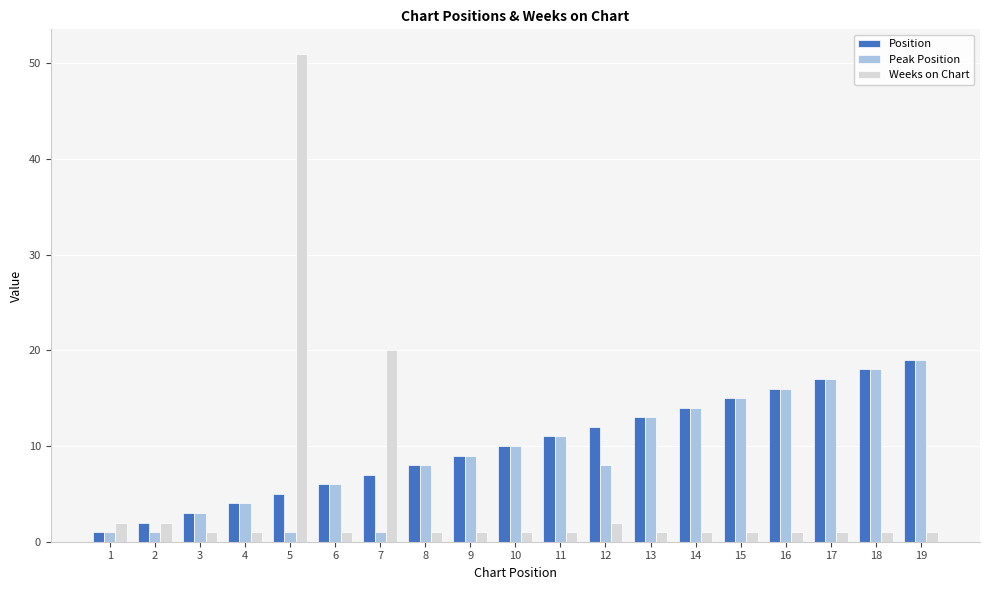

The Position series shows 3 at 14. True or false?

False